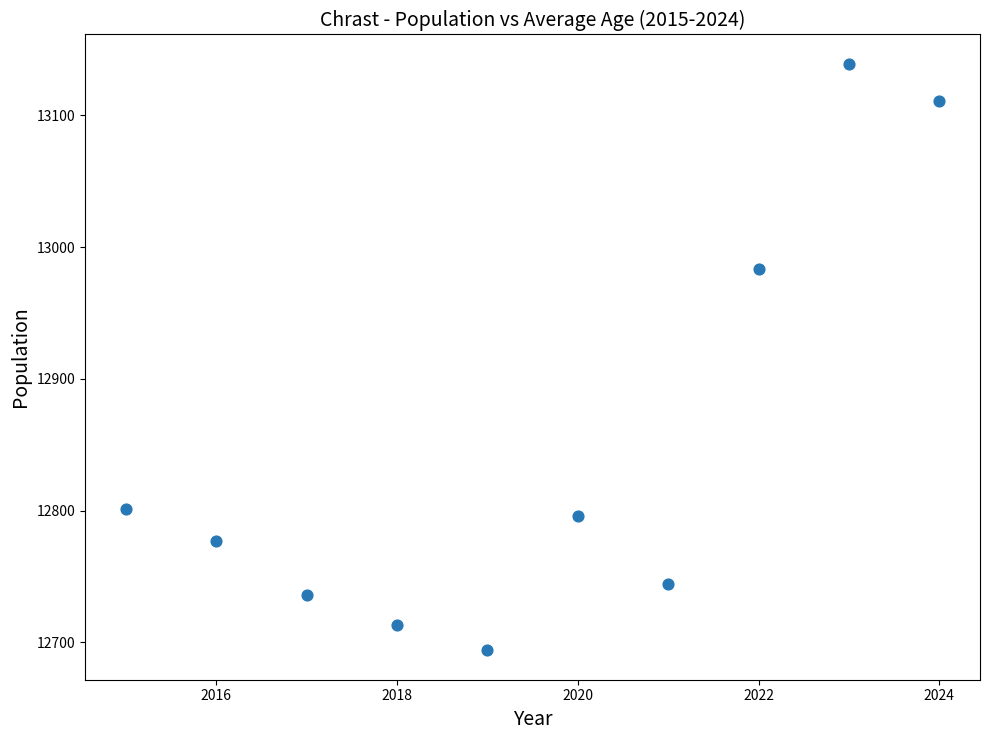

What Y value in the scatter plot is closest to 12916?

12983